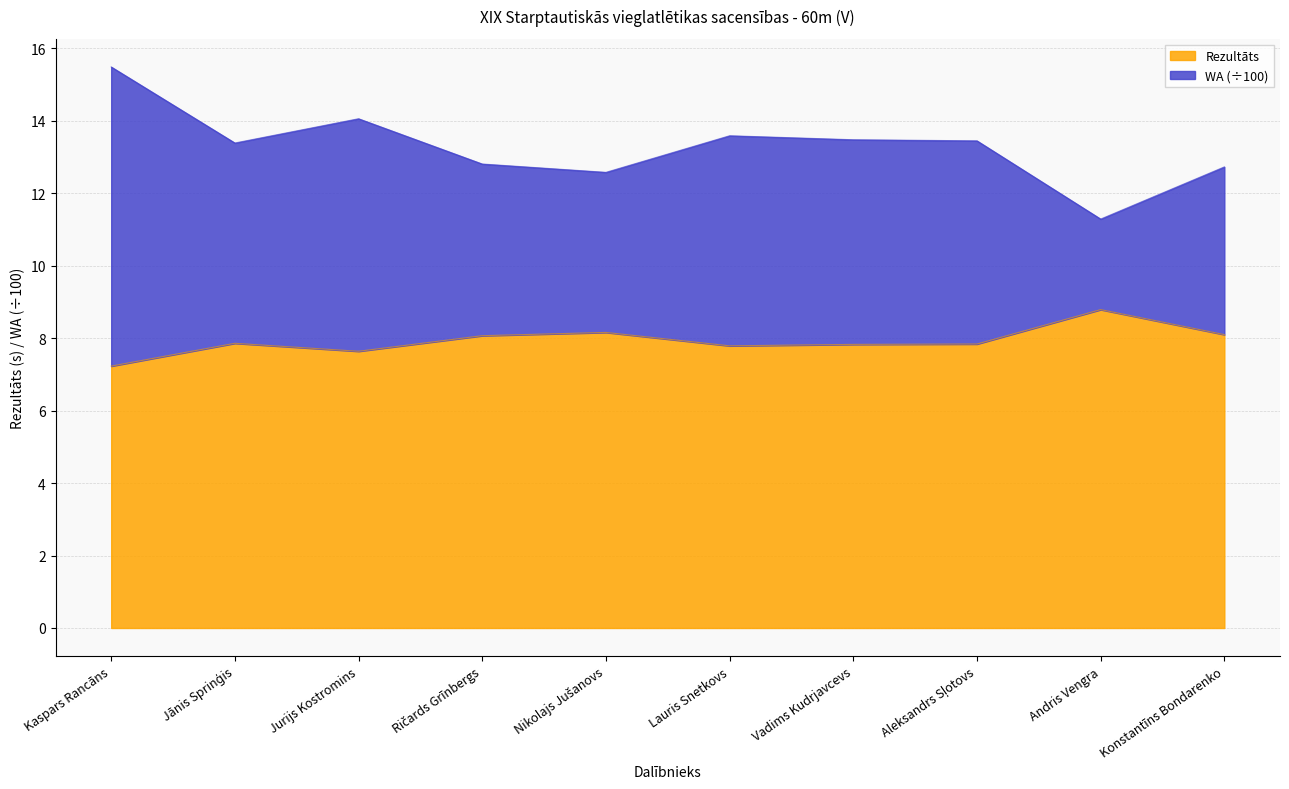

Between Andris Vengra and Jurijs Kostromins, which is larger?

Andris Vengra